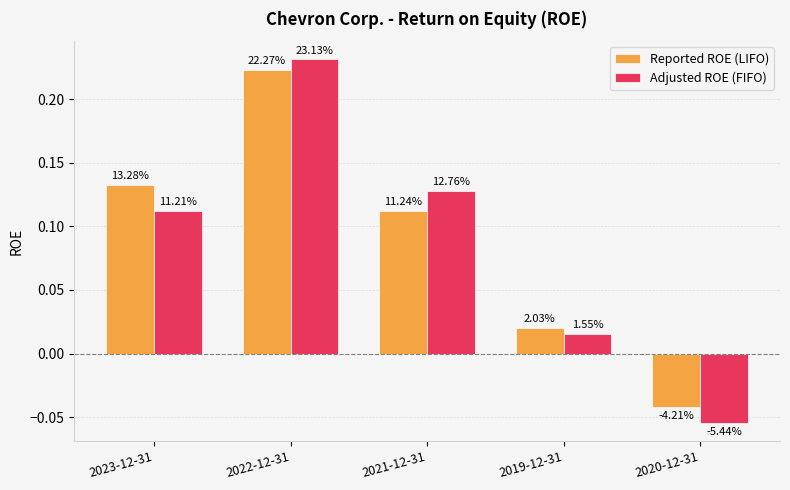

Which series changed the most between 2023-12-31 and 2022-12-31?

Adjusted ROE (FIFO)